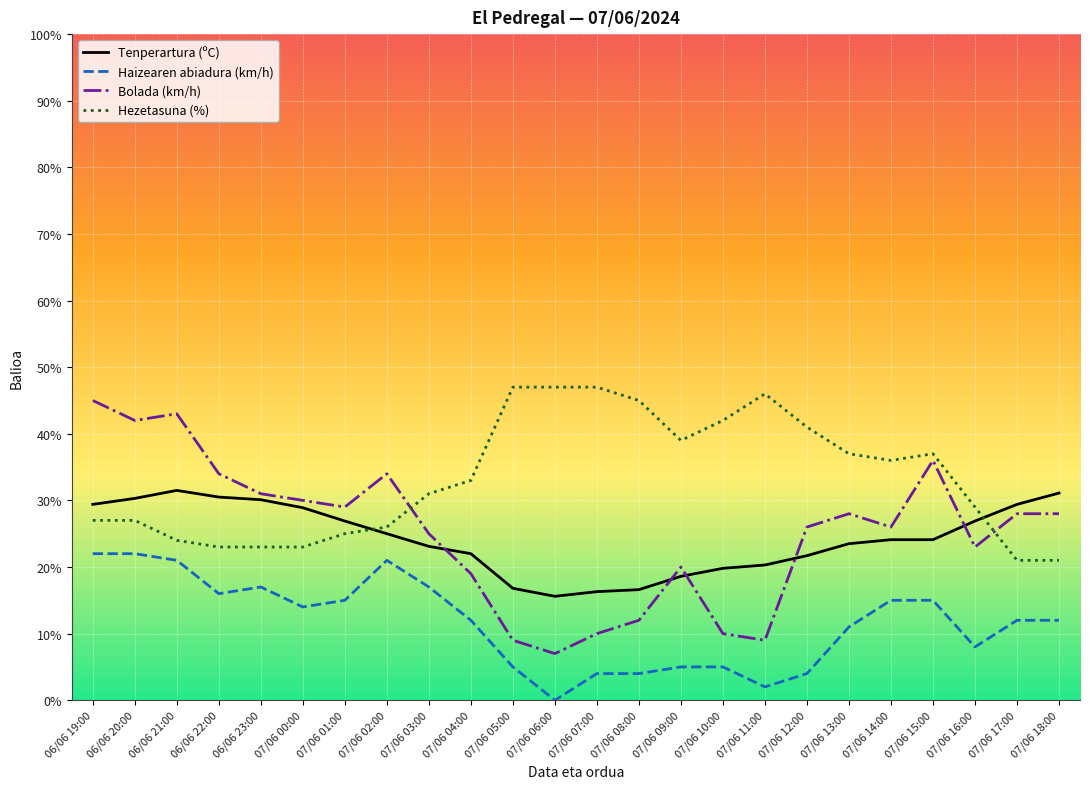

Which series ends up on top after the final intersection of Bolada (km/h) and Hezetasuna (%)?

Bolada (km/h)